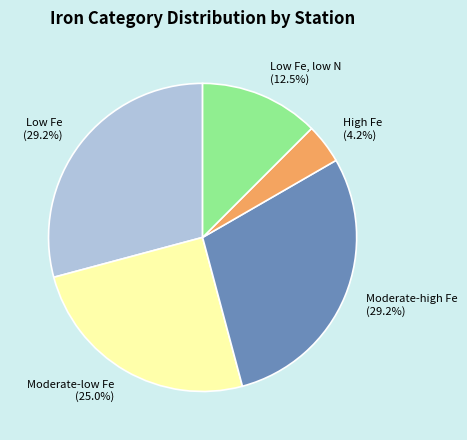

What percentage do Moderate-low Fe and High Fe together represent?

29.2%